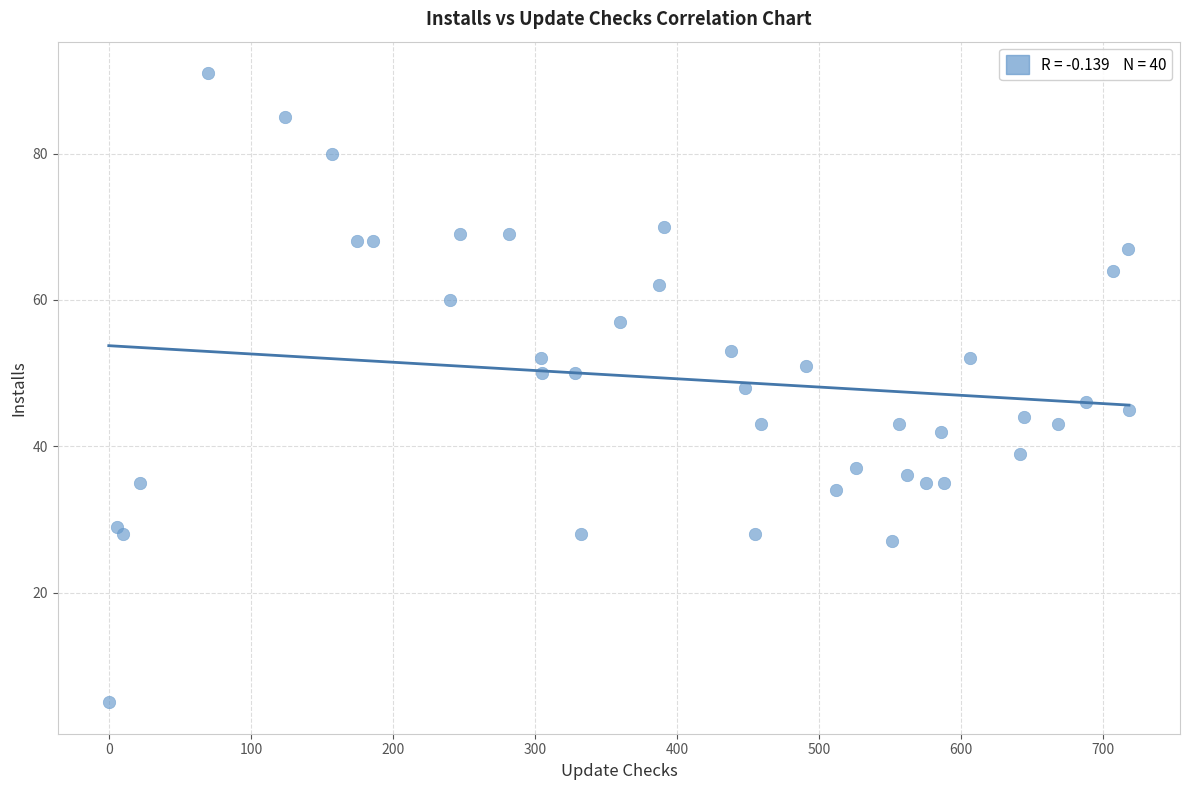

What is the range of Y values (max minus min)?

86